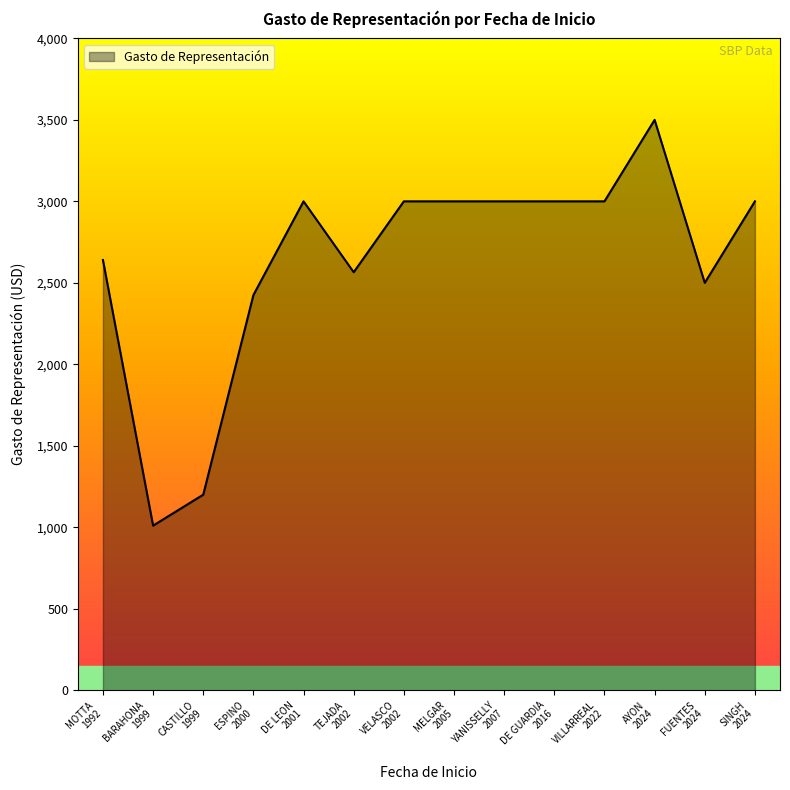

What is the minimum value shown in the chart?

1010